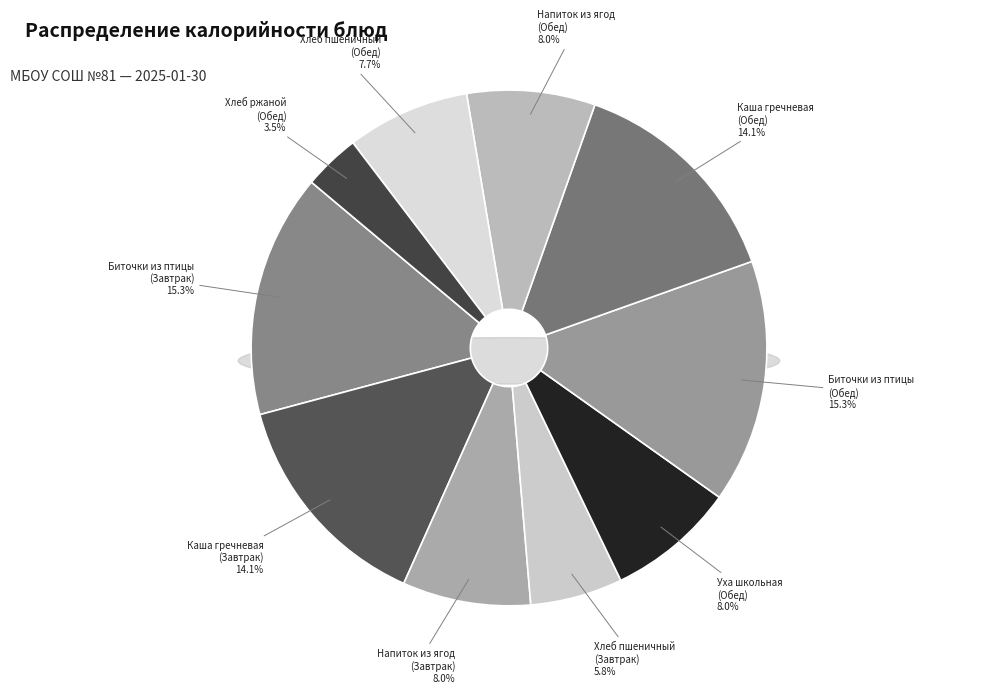

What is the change in value from Биточки из птицы (Завтрак) to Хлеб ржаной (Обед)?

-146